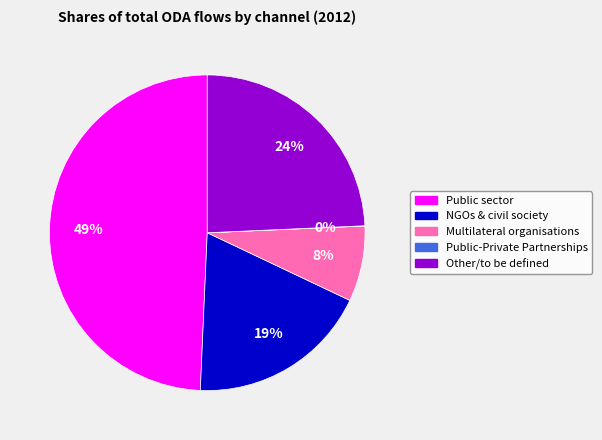

To the nearest percent, what is the difference between the Multilateral organisations and NGOs & civil society slice percentages?

11%